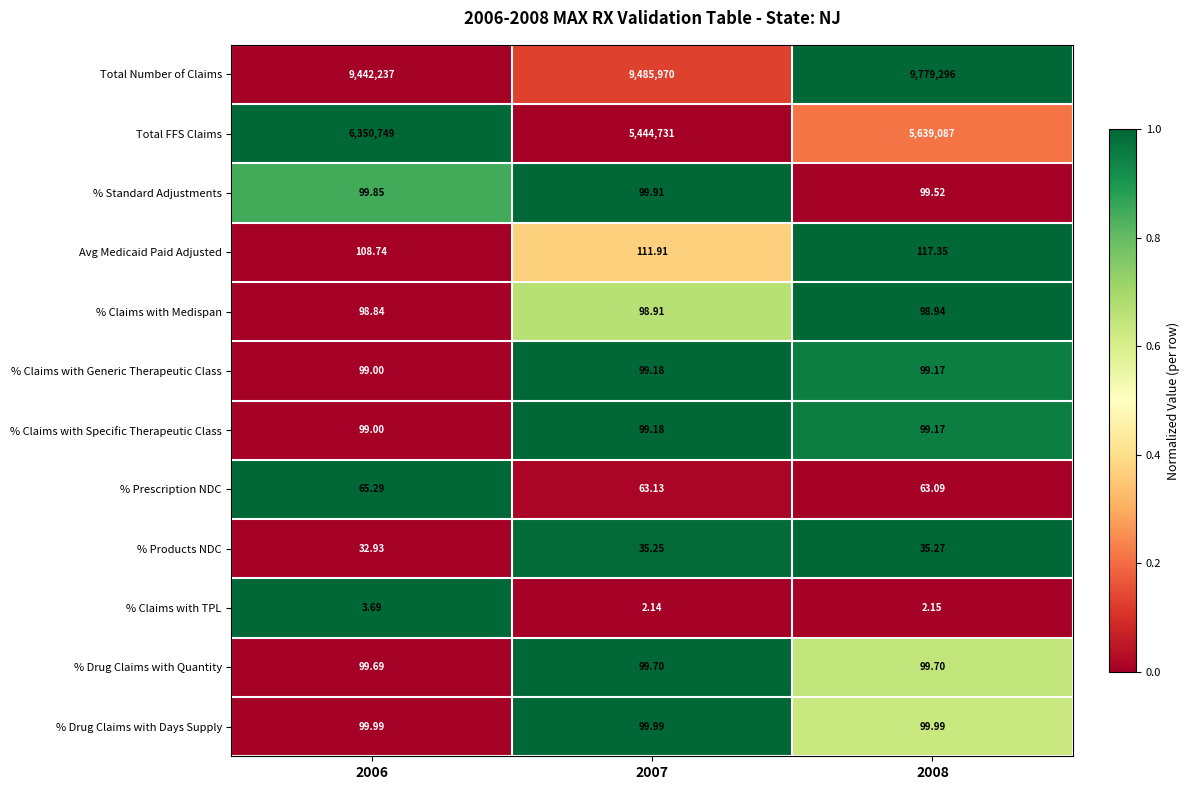

Which series has the largest total across all categories?

Total Number of Claims